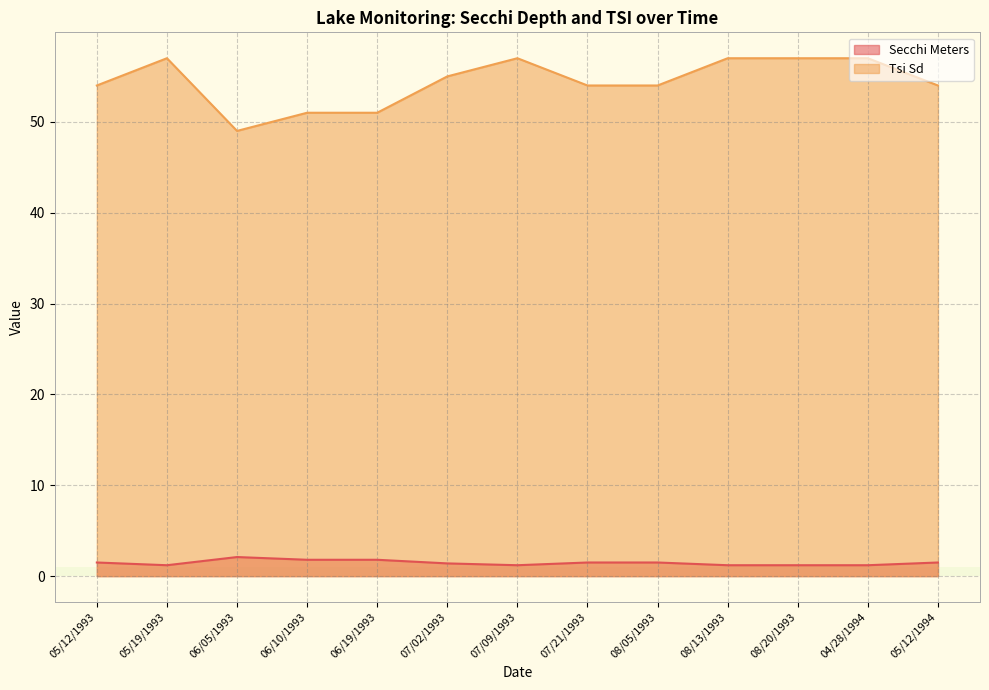

Reading left to right, extract all data points from this chart.

Secchi Meters: 1.5	1.2	2.1	1.8	1.8	1.4	1.2	1.5	1.5	1.2	1.2	1.2	1.5
Tsi Sd: 54.0	57.0	49.0	51.0	51.0	55.0	57.0	54.0	54.0	57.0	57.0	57.0	54.0